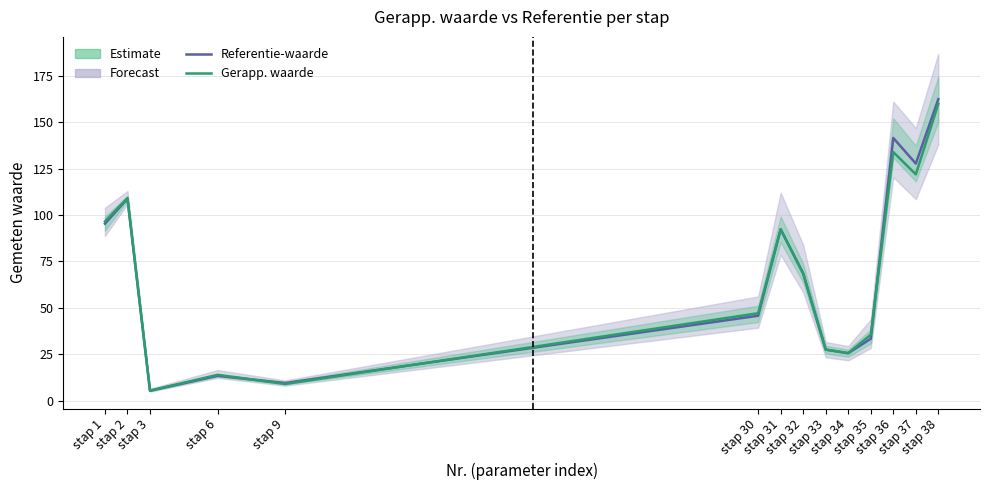

Reading right to left, list all the values displayed in this chart.

Referentie-waarde: 162.5	127.8	141.6	33.3	25.6	27.5	68.7	92.3	45.8	9.5	13.4	5.3	108.8	95.4
Gerapp. waarde: 160.0	122.0	134.0	35.5	25.6	27.5	68.3	92.4	47.1	8.9	13.9	5.4	109.2	96.6